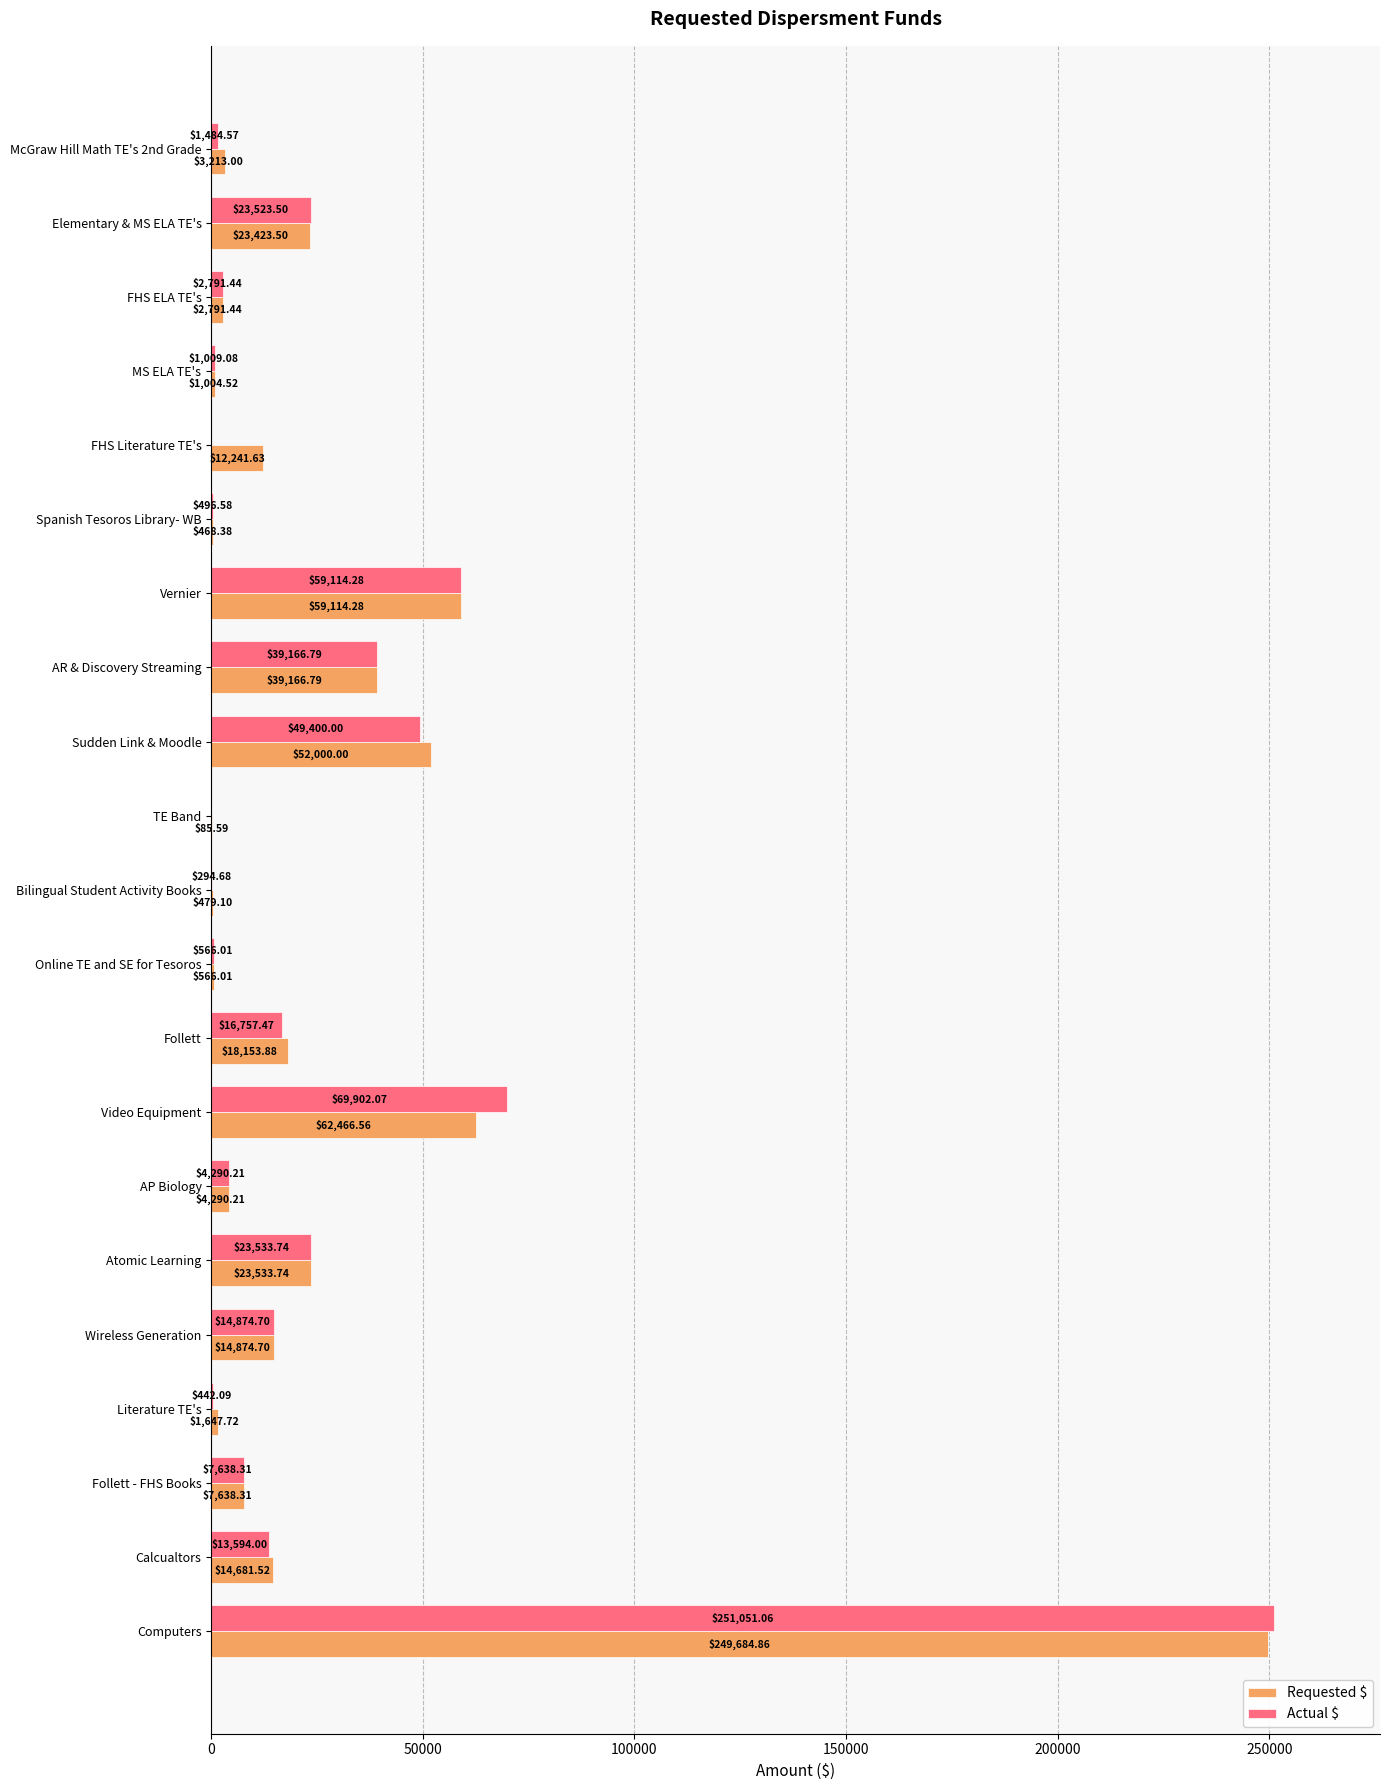

Where is Requested $ nearest to the value 124885?

Video Equipment